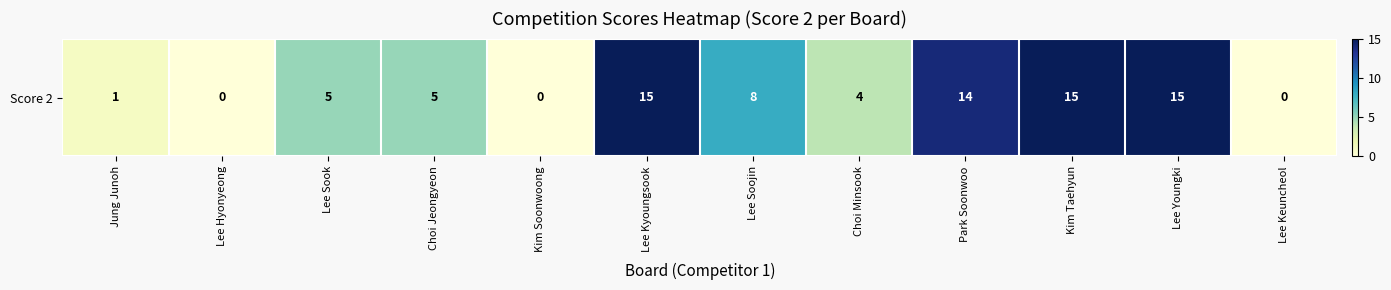

What is the greatest value displayed?

15